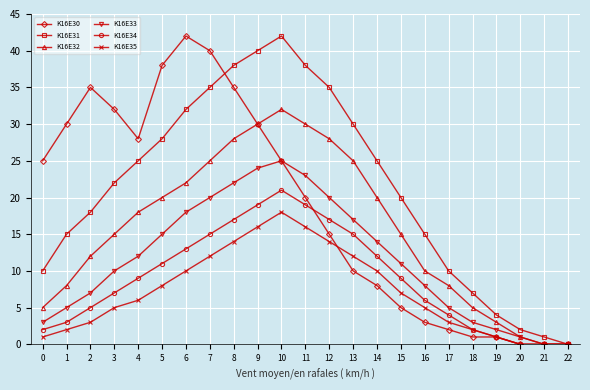

What is the value of the K16E34 point at the 19th from the left?

2